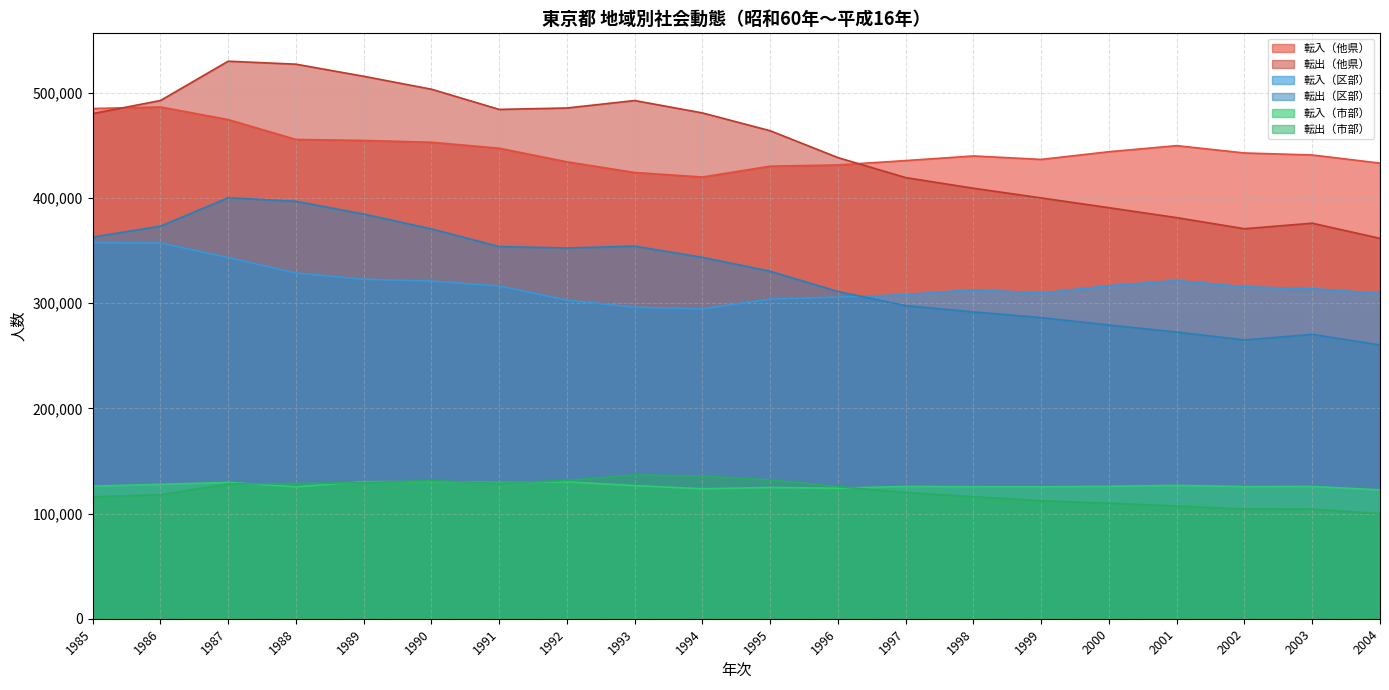

True or false: 転入（市部） and 転入（他県） cross at least once.

False